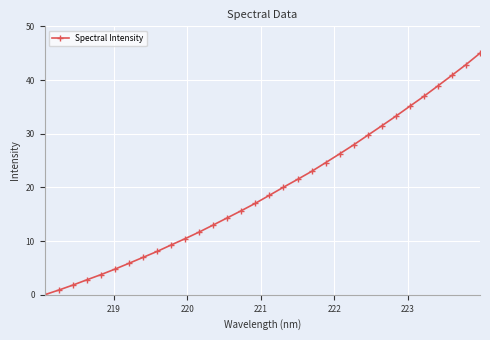

Reading left to right, list all the values displayed in this chart.

0.0	0.9	1.8	2.8	3.7	4.8	5.9	7.0	8.1	9.3	10.5	11.7	13.0	14.3	15.7	17.0	18.5	20.0	21.5	23.0	24.6	26.3	27.9	29.7	31.5	33.3	35.1	37.0	38.9	40.9	42.9	45.0